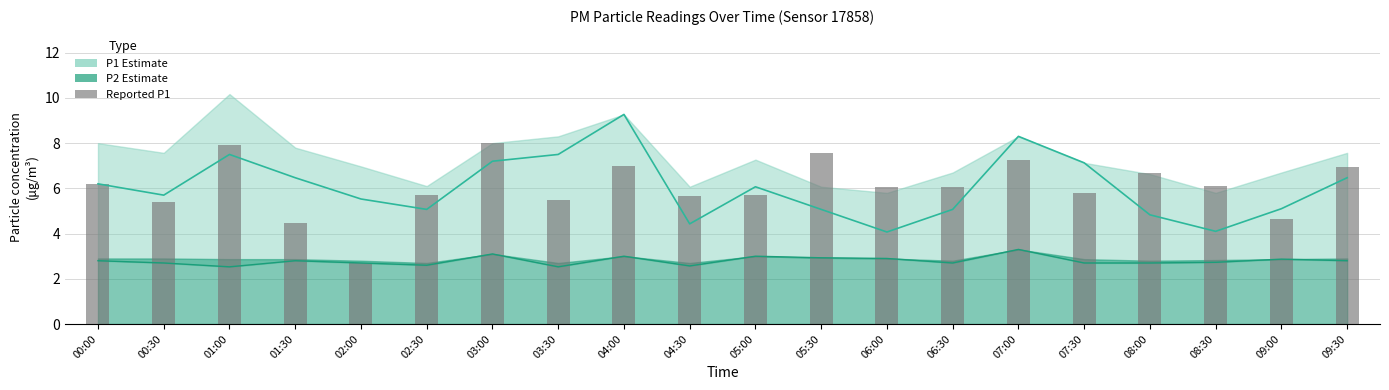

List the labels in order of value, smallest first.

02:00, 01:30, 09:00, 00:30, 03:30, 04:30, 02:30, 05:00, 07:30, 06:00, 06:30, 08:30, 00:00, 08:00, 09:30, 04:00, 07:00, 05:30, 01:00, 03:00